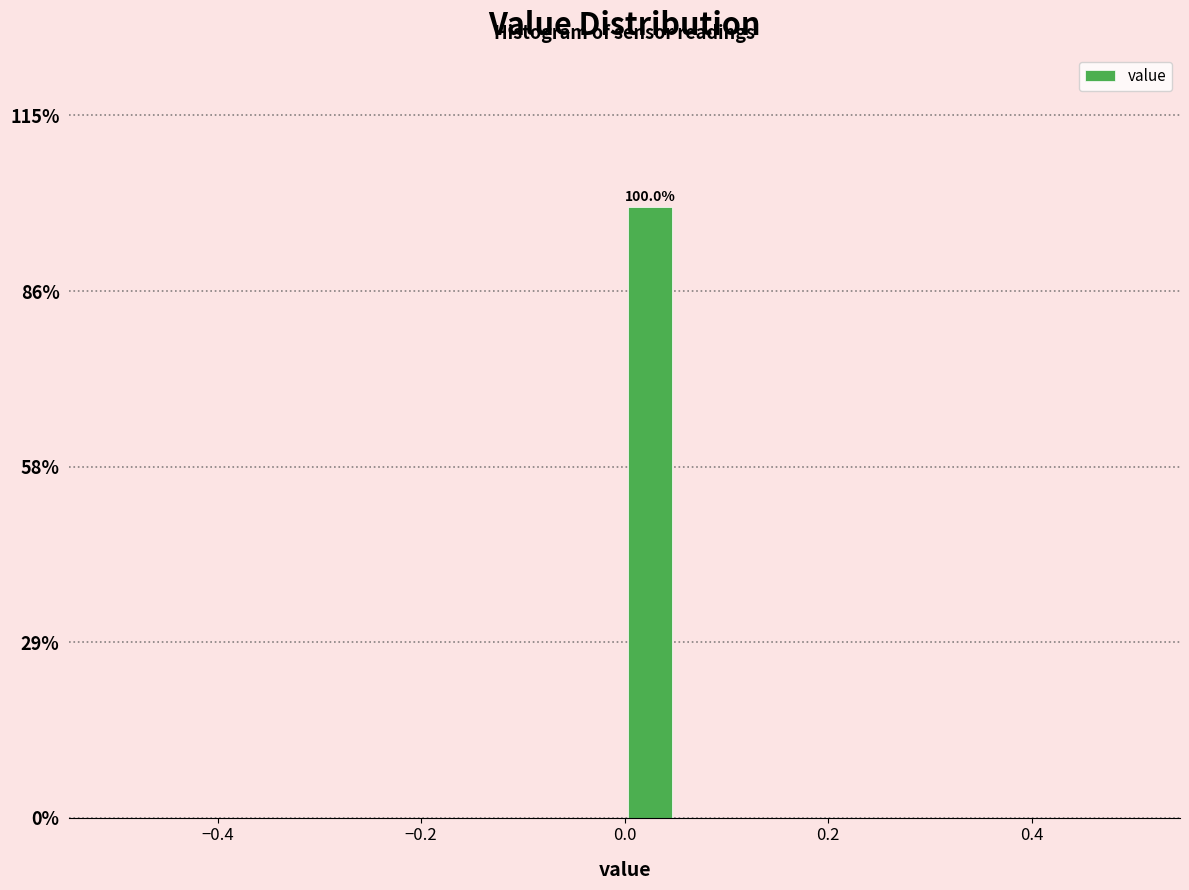

Around what value on the x-axis is the tallest bar? Give the approximate position of its centre, as read against the axis.

0.02